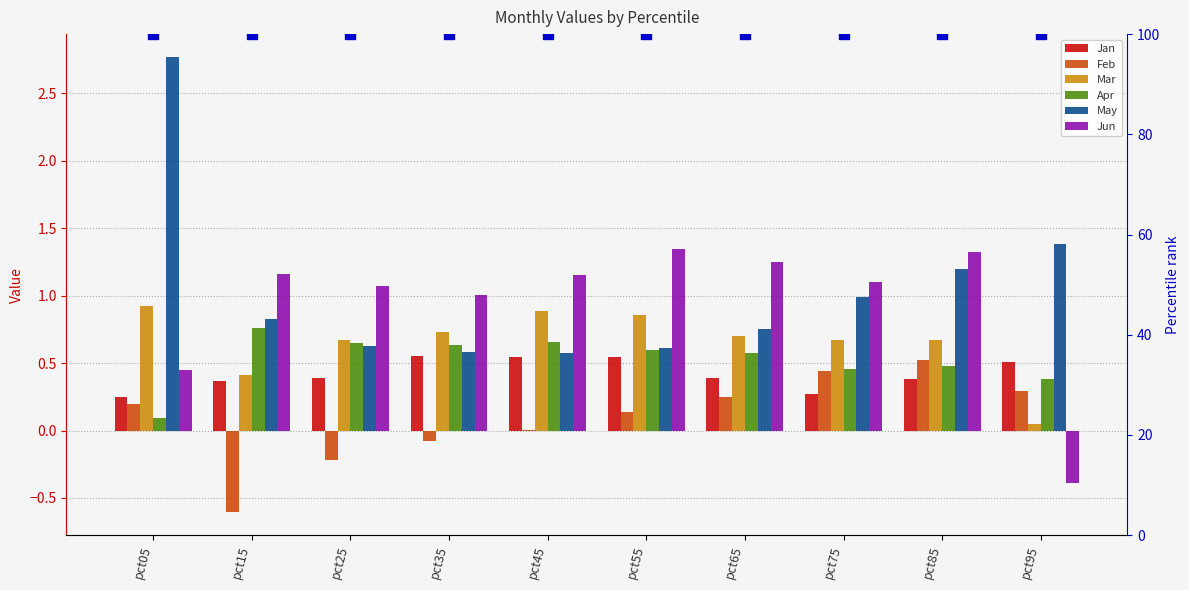

What is the highest value of the Feb series?

0.5